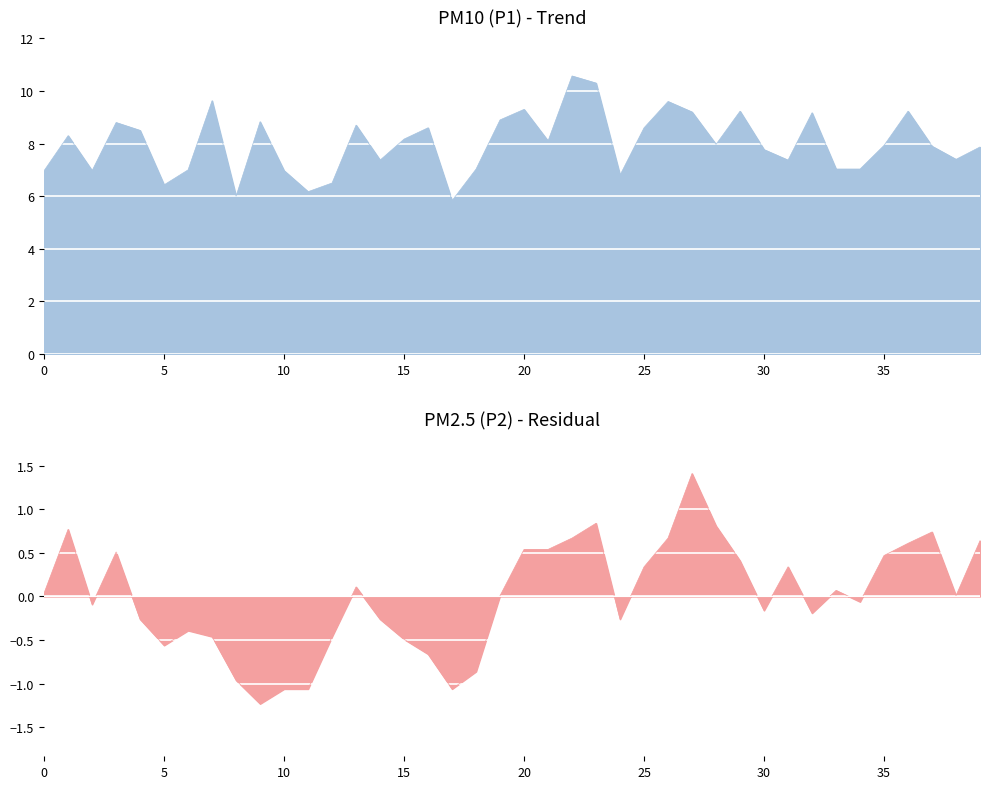

Between 00:47 and 00:57, which is larger?

00:57